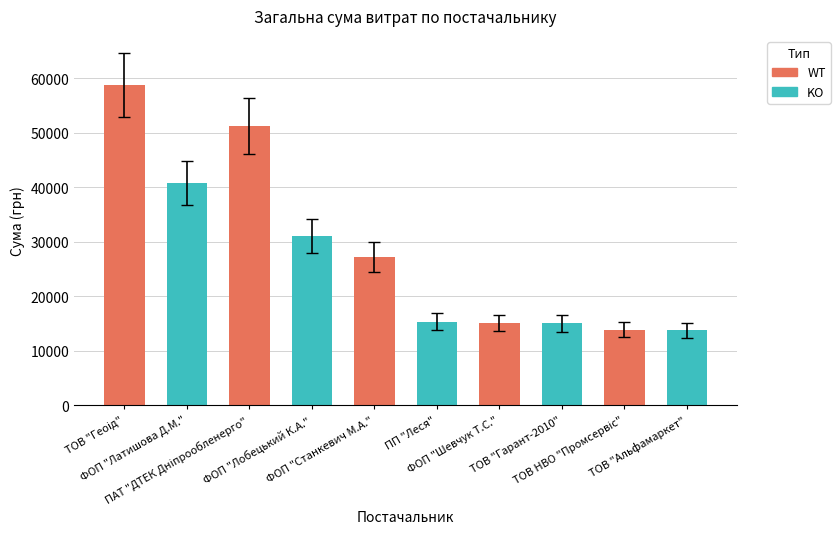

Count the number of values greater than 27210.

4